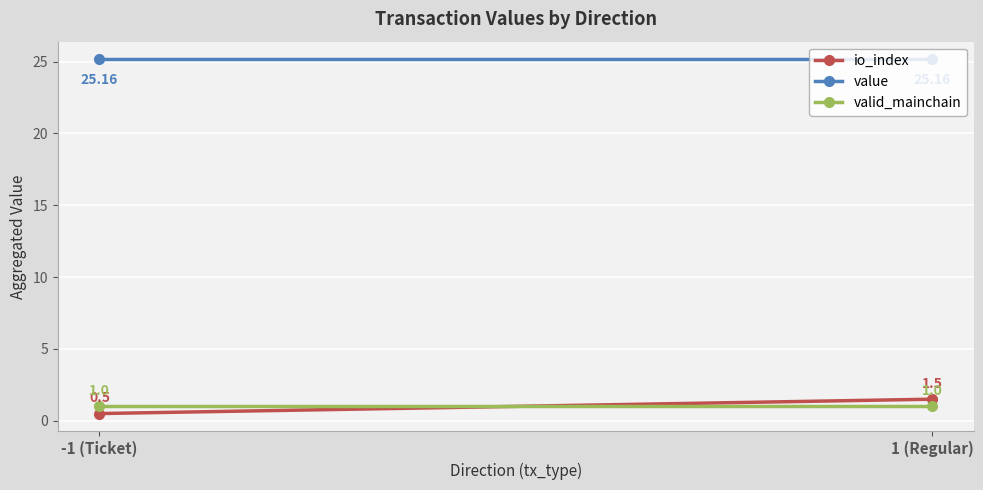

Is it true that value equals 41.2 at -1 (Ticket)?

False